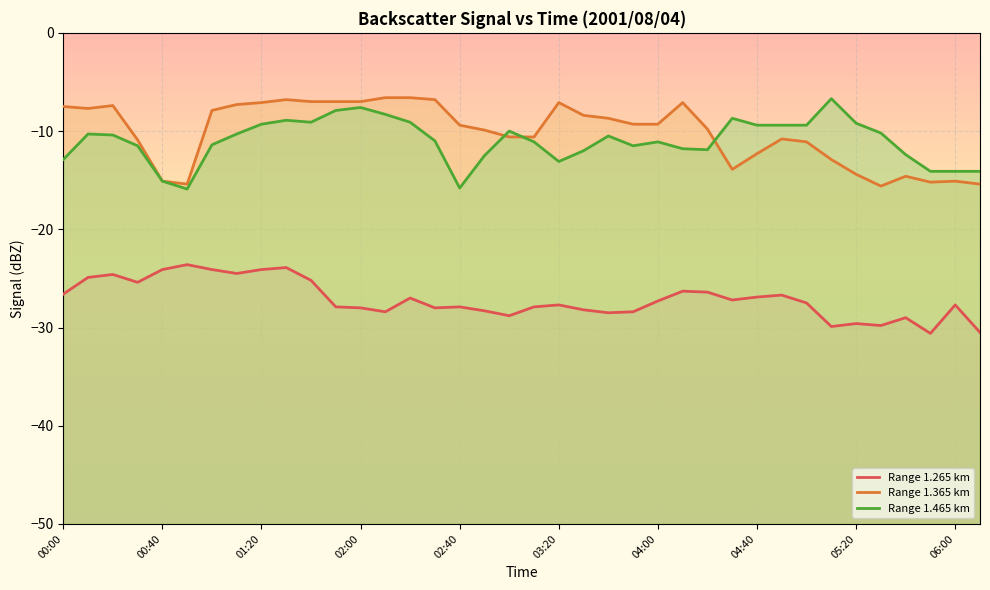

What is the approximate value of 1.465 at 01:50?

-7.9